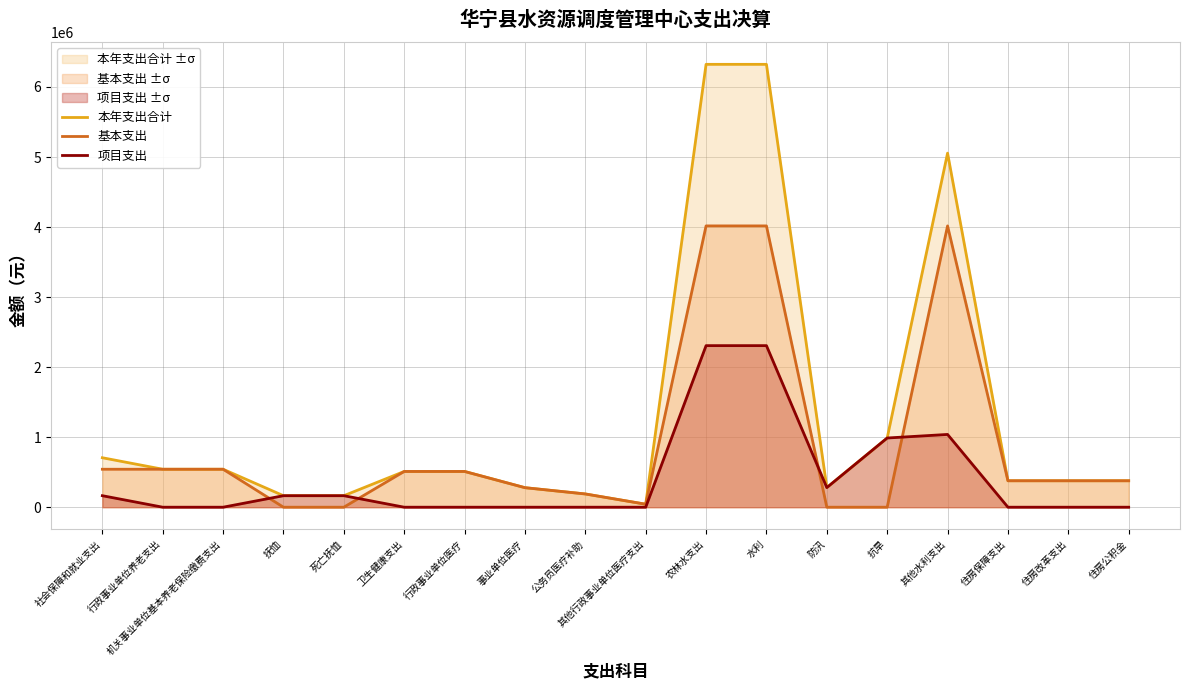

Where is the first local minimum for 本年支出合计?

其他行政事业单位医疗支出